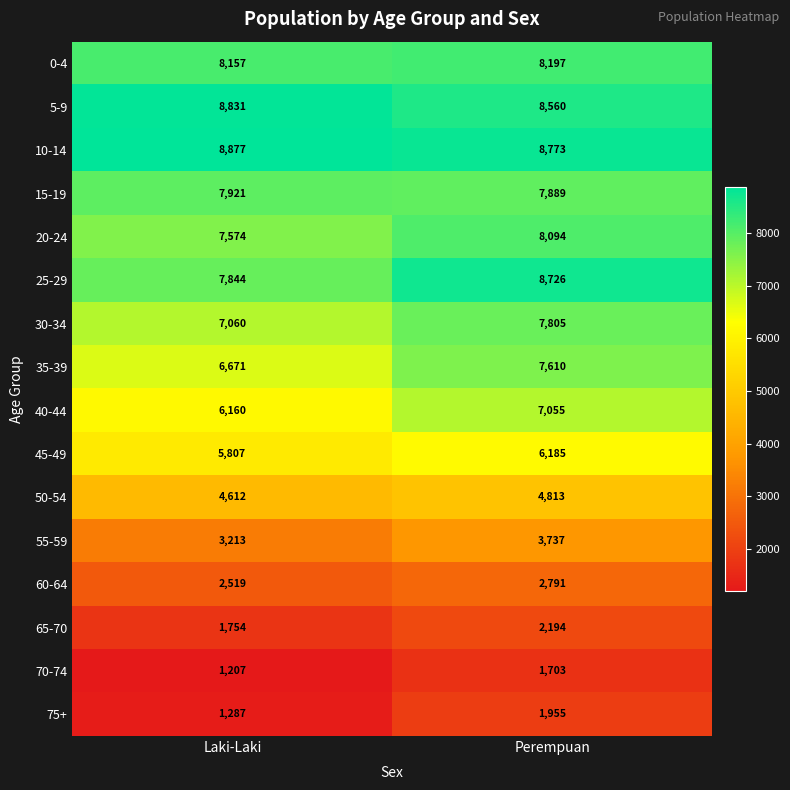

How many series are shown in this chart?

16